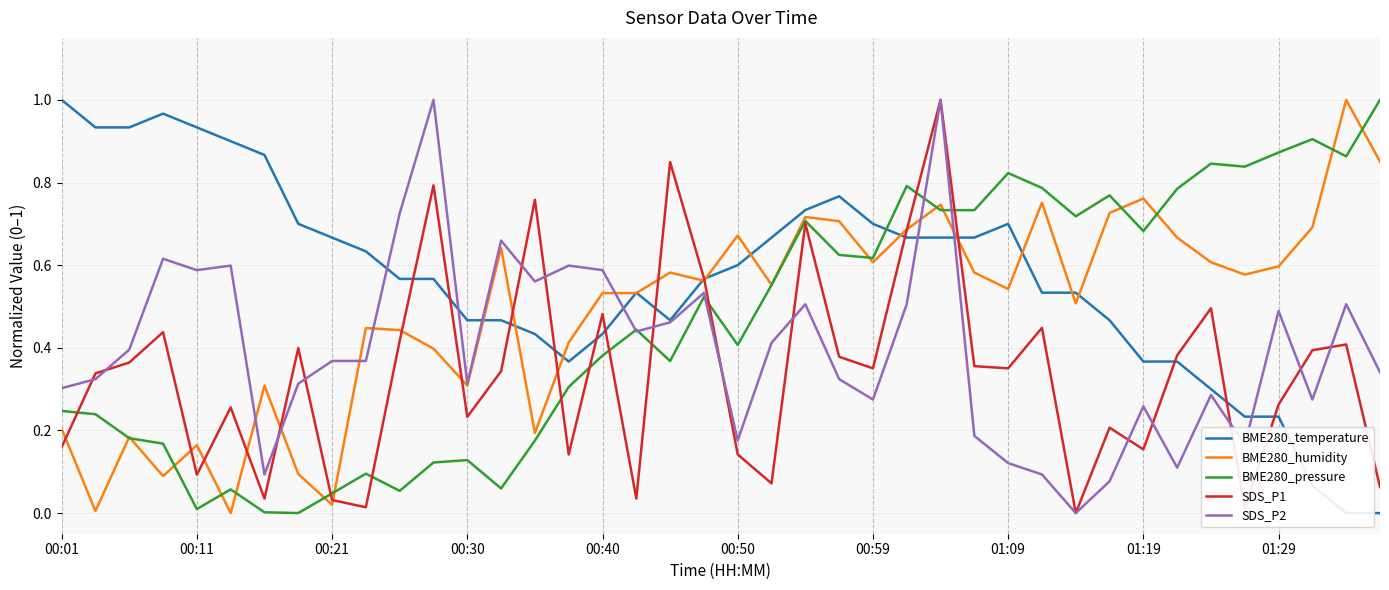

How many intersections are there between BME280_temperature and SDS_P1?

13